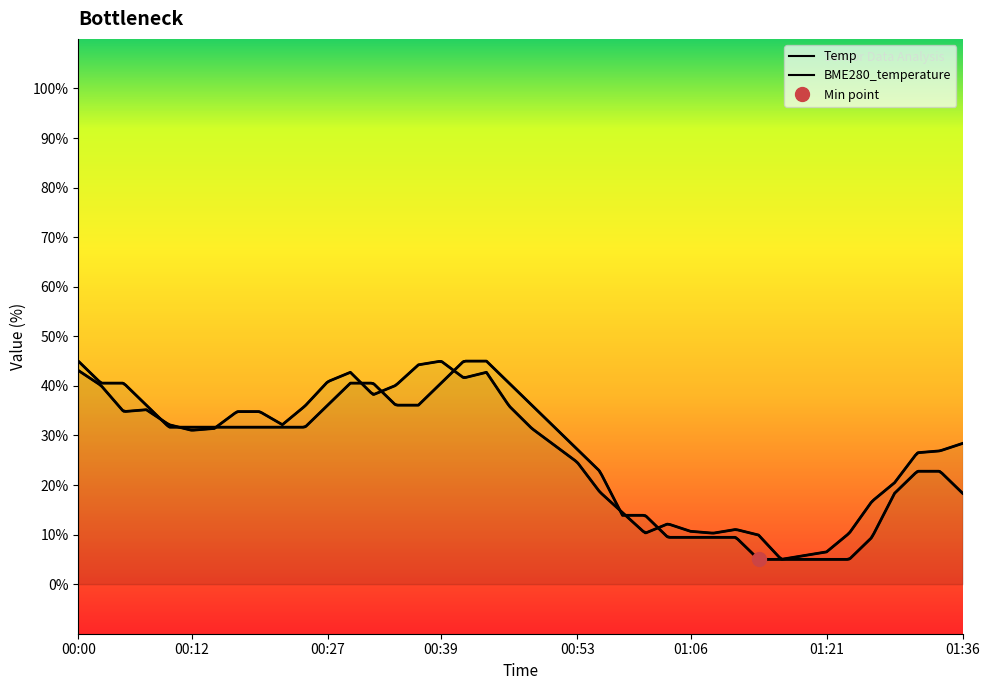

Which label corresponds to the smallest value in the chart?

01:14